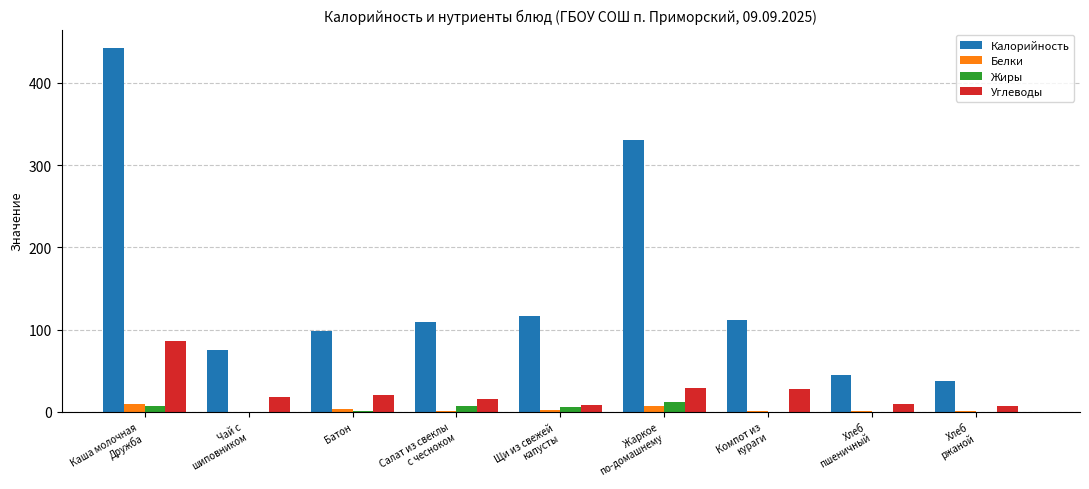

What is the maximum value for Белки?

9.7